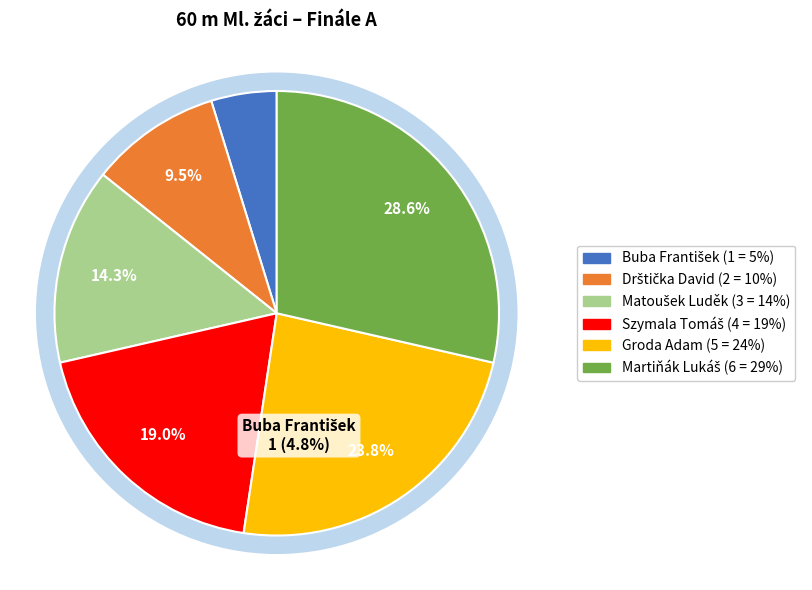

To the nearest percent, what percentage of the pie is Buba František?

5%